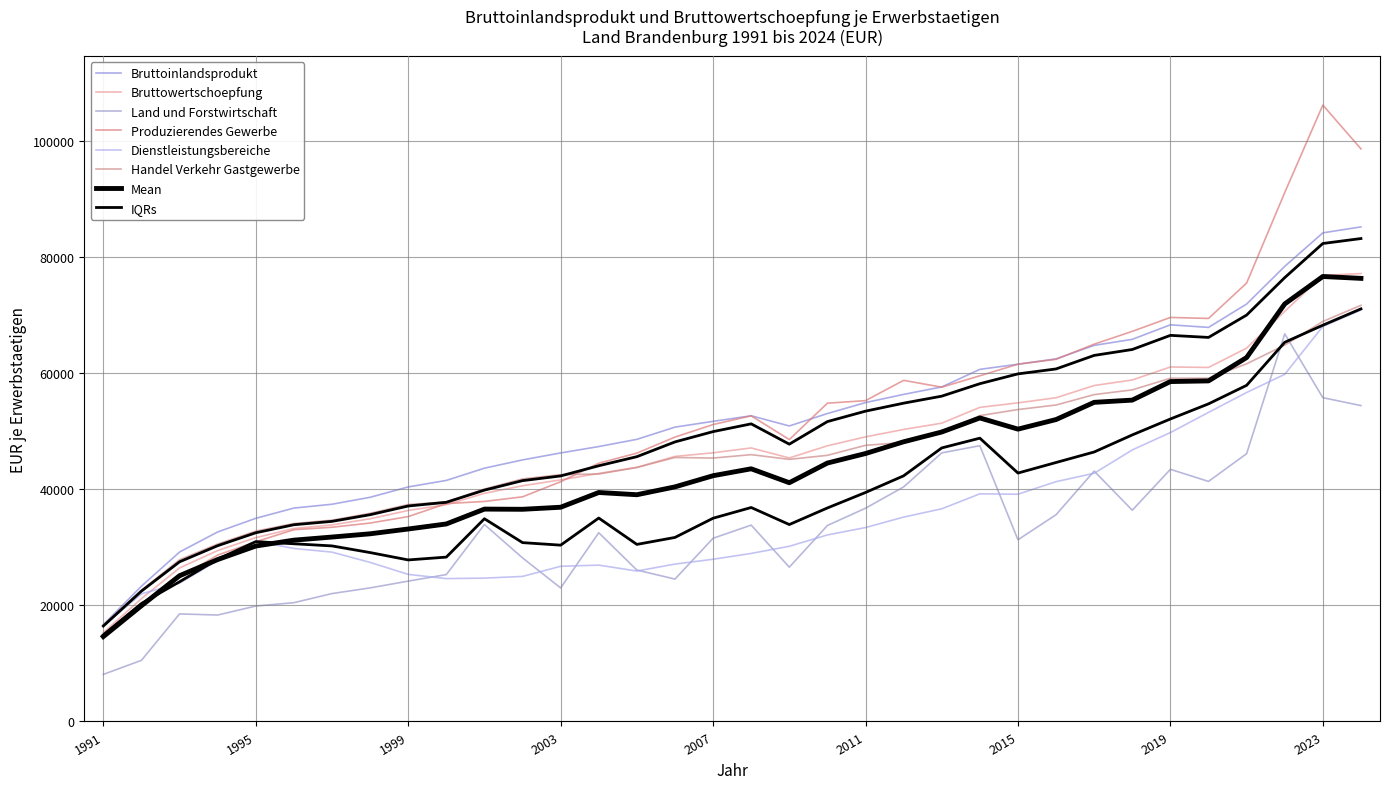

Does the chart display data point markers on the line(s)?

No